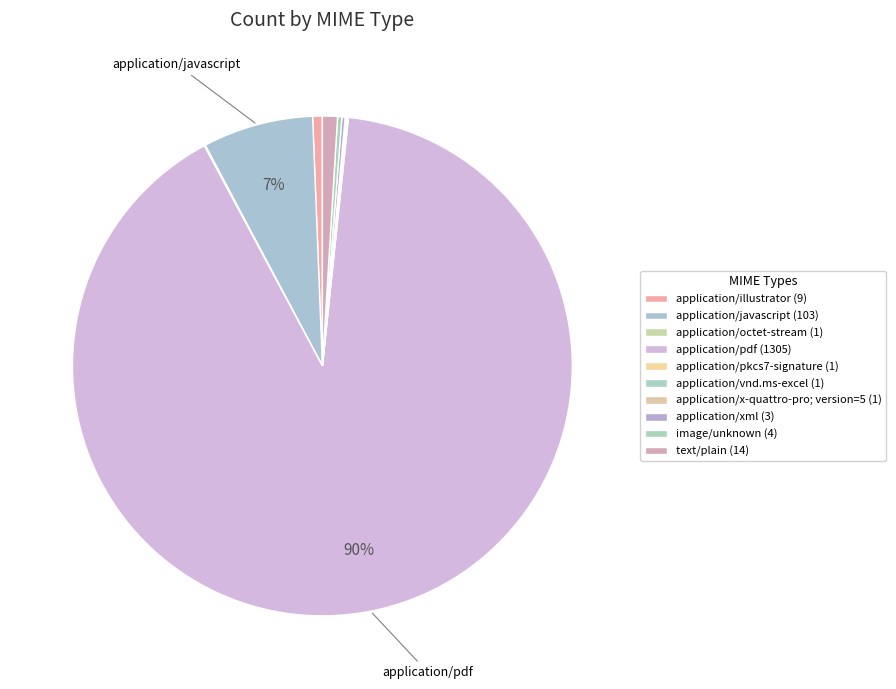

What is the smallest slice in the pie chart?

application/octet-stream